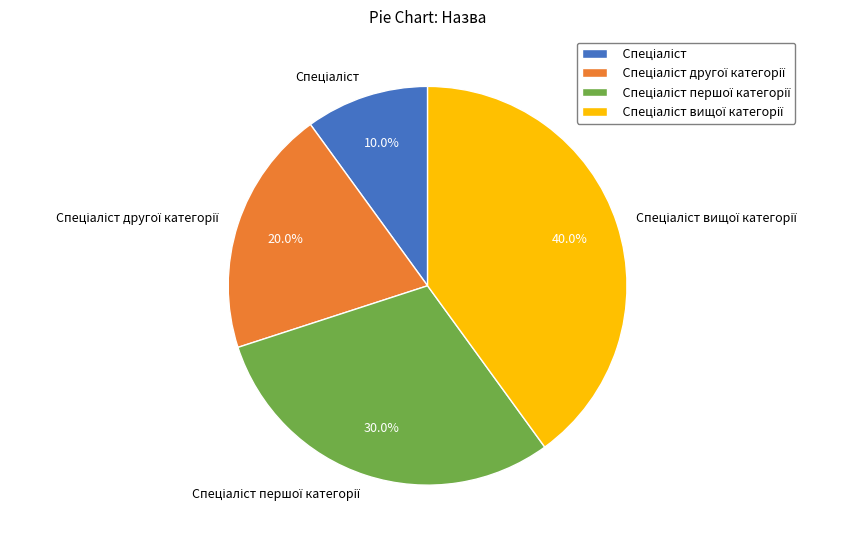

Is there a majority slice in this chart?

No